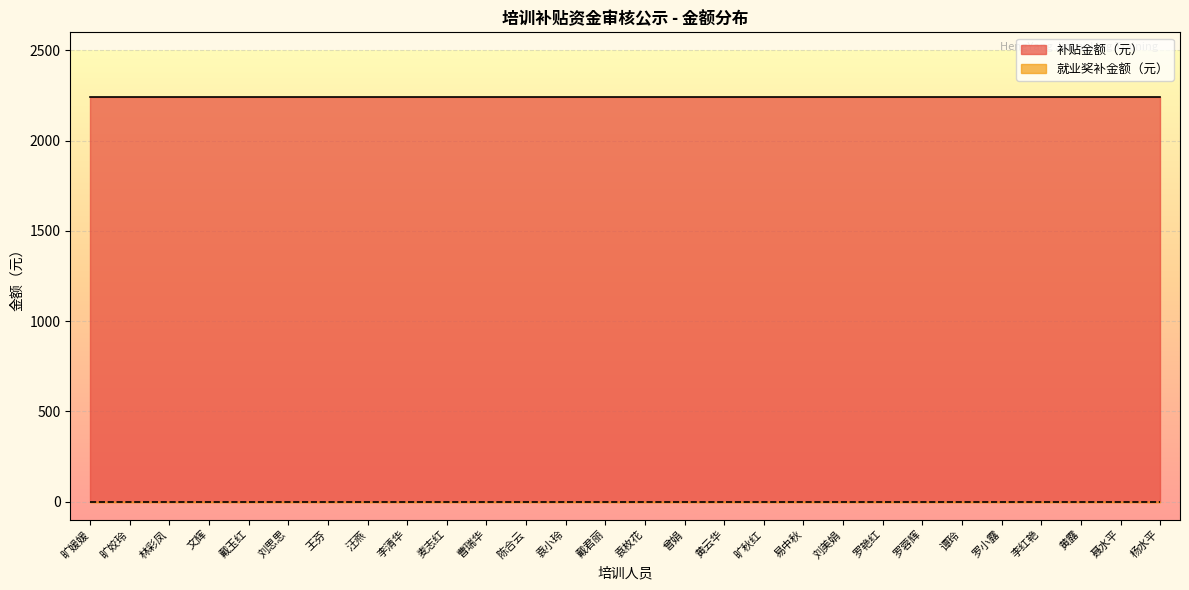

At which category is the sum across all series the highest?

旷媛媛